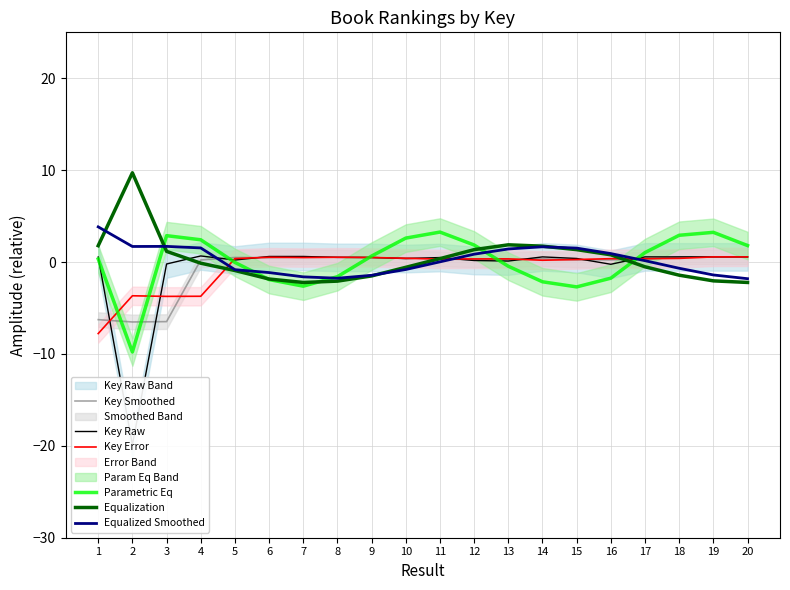

Rank the series by their maximum value, from lowest to highest.

Key Error, Key Smoothed, Key Raw, Parametric Eq, Equalized Smoothed, Equalization